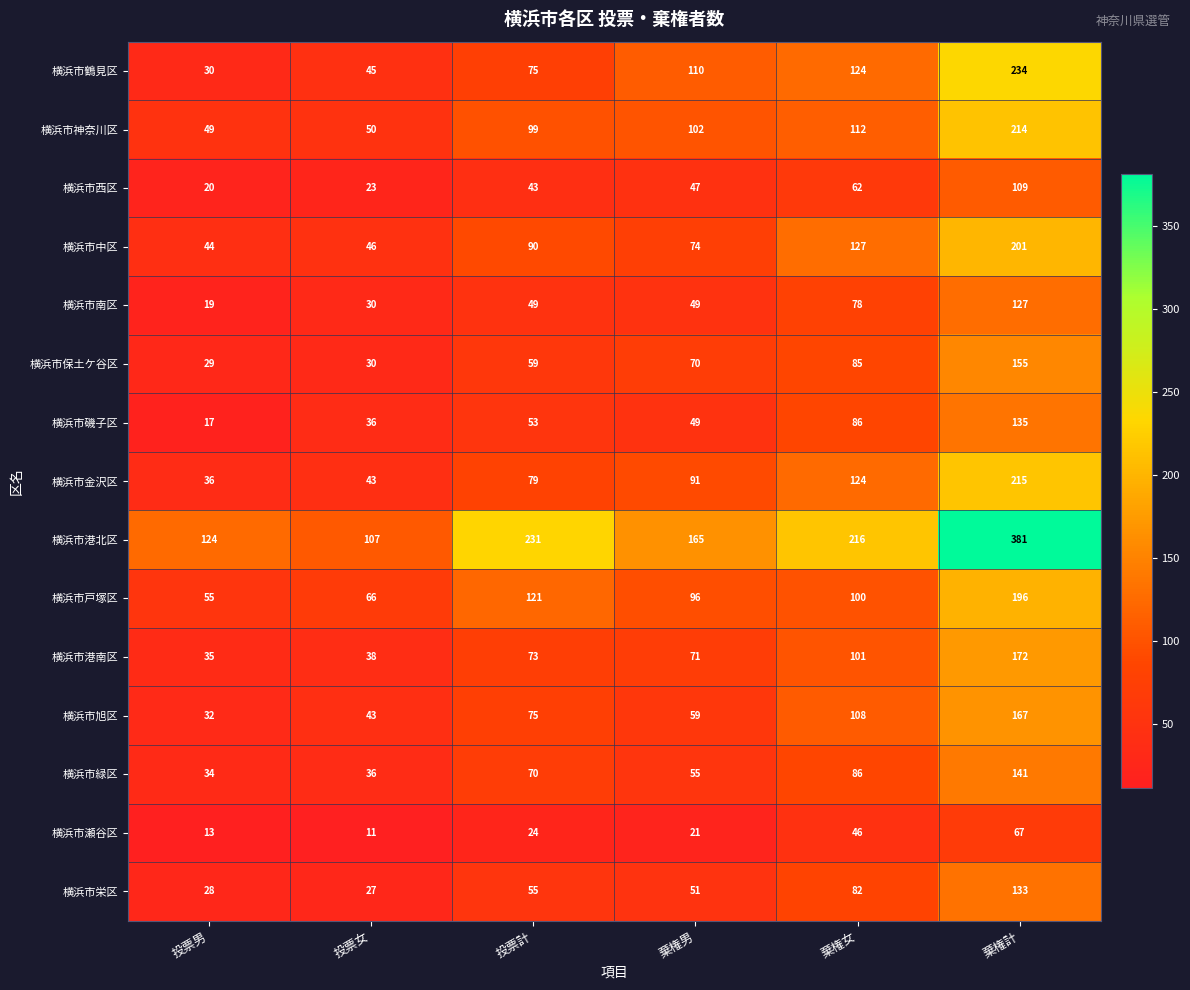

Is it true that 横浜市港南区 equals 48 at 投票男?

False